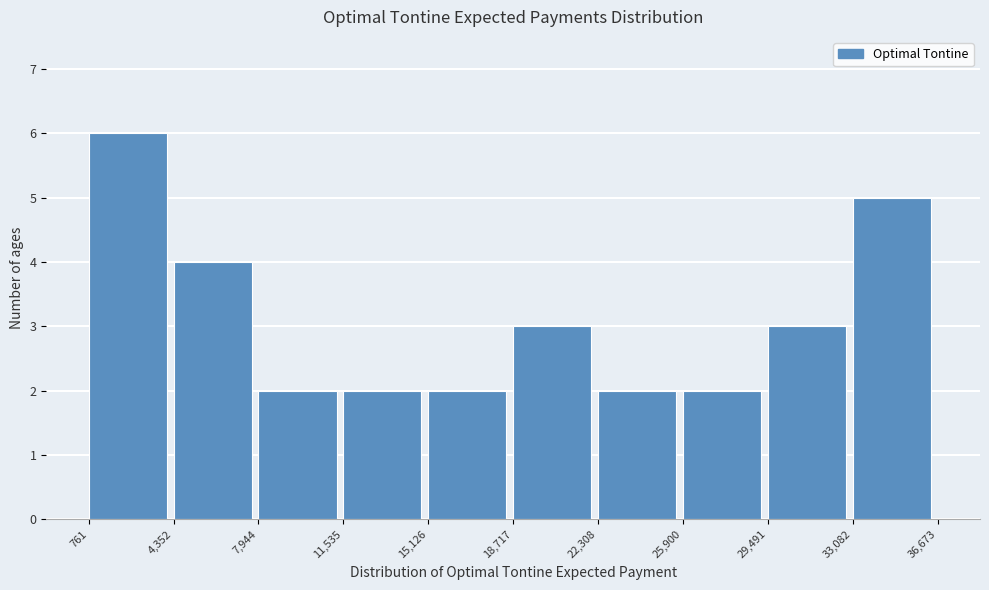

Reading left to right, transcribe this chart: for each bar, give the range it covers on the x-axis and its height. The values are not printed on the chart, so give them approximately, as read against the axis.

761 to 4,352: 6
4,352 to 7,944: 4
7,944 to 11,535: 2
11,535 to 15,126: 2
15,126 to 18,717: 2
18,717 to 22,308: 3
22,308 to 25,900: 2
25,900 to 29,491: 2
29,491 to 33,082: 3
33,082 to 36,673: 5